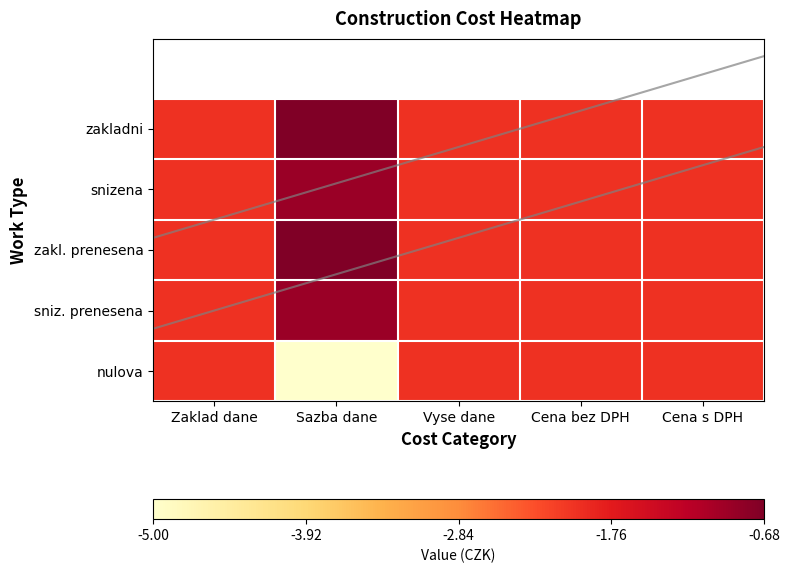

At which label is nulova closest to -3?

Zaklad dane